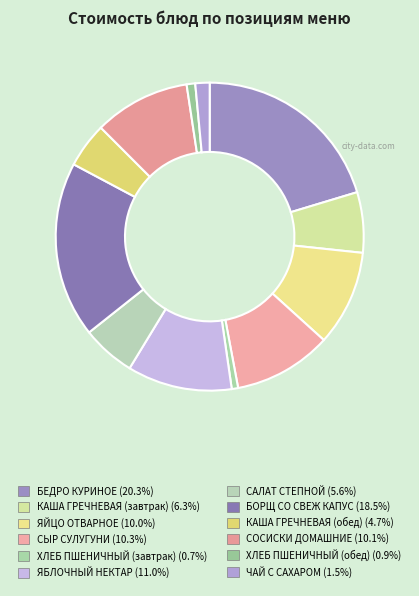

Which has a higher value, СЫР СУЛУГУНИ or СОСИСКИ ДОМАШНИЕ?

СЫР СУЛУГУНИ